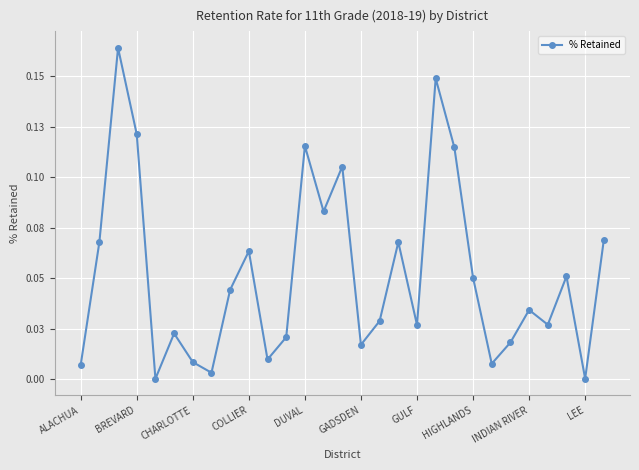

Does the chart have visible grid lines?

Yes